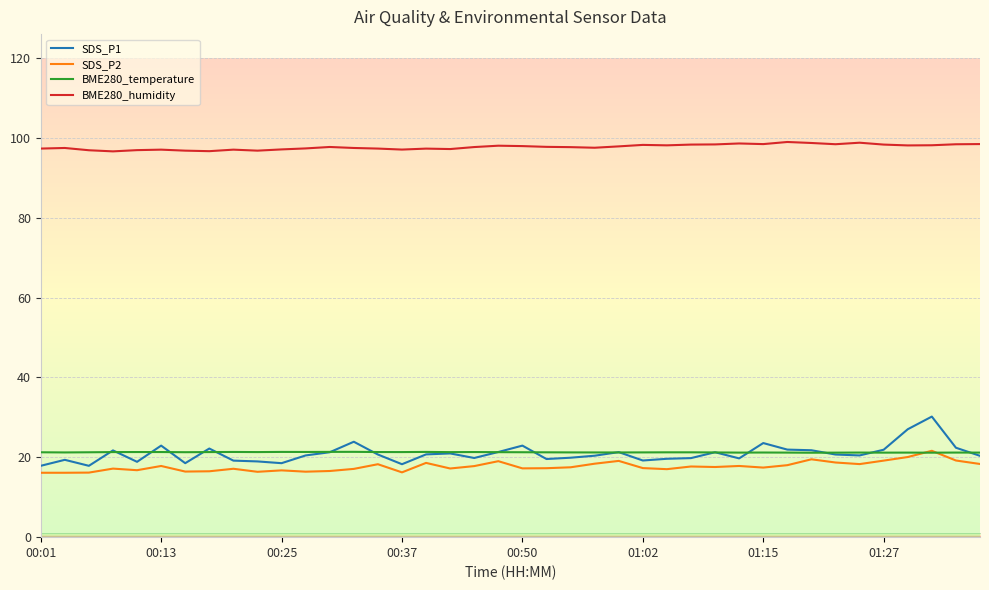

What is the maximum value for SDS_P1?

30.2